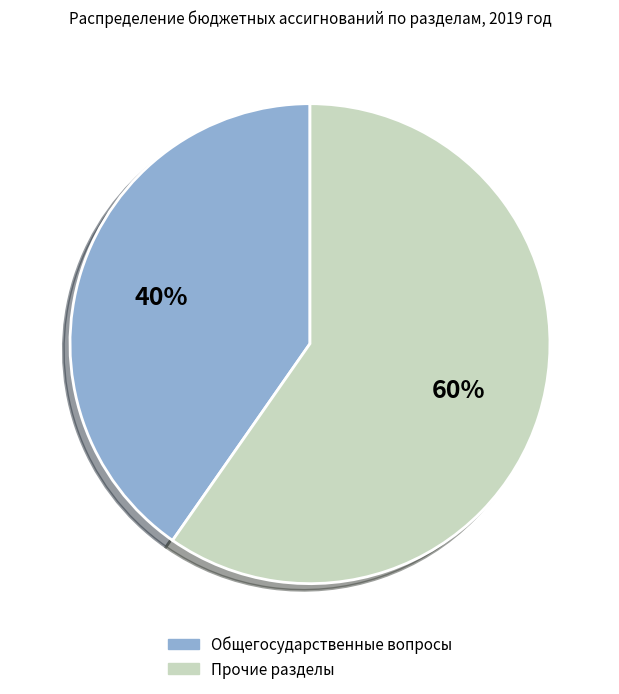

Is there any slice that represents more than half of the pie?

Yes